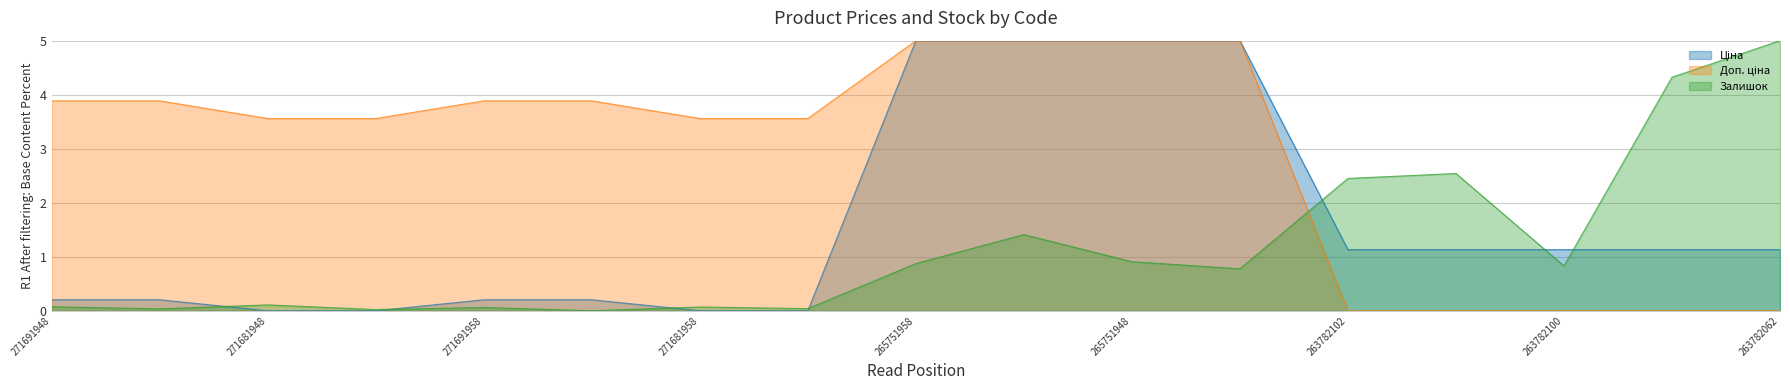

At how many categories does at least one series exceed 2?

16